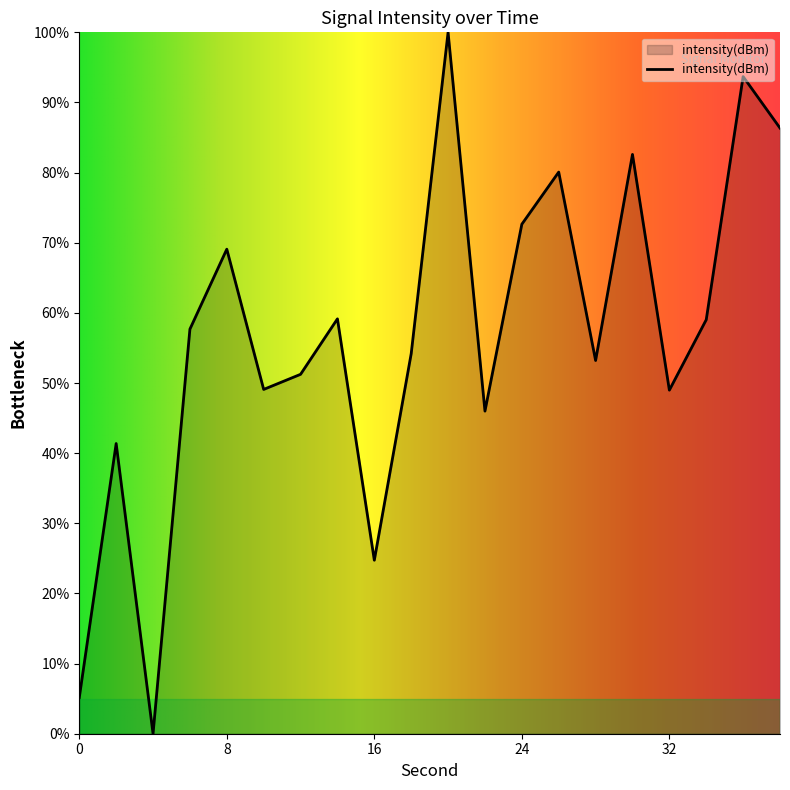

What is the difference between the maximum and minimum values?

100.0